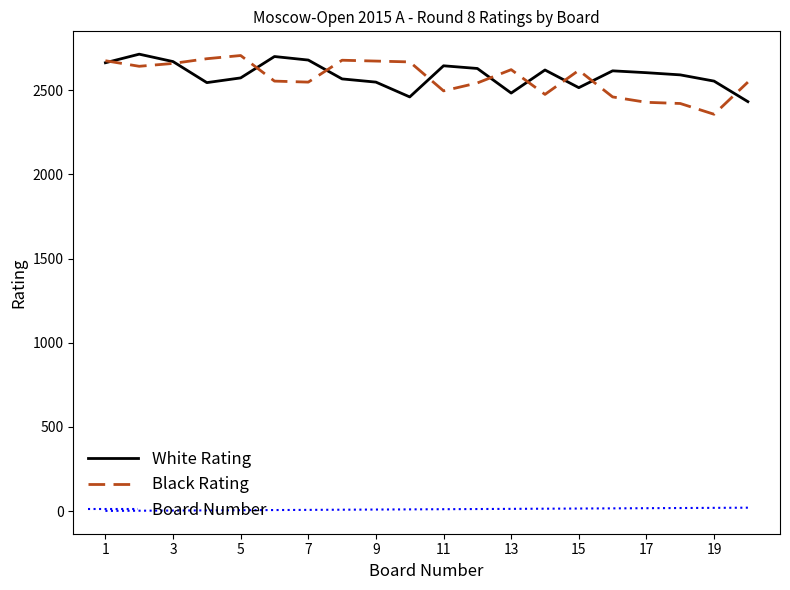

True or false: Black Rating and Board Number intersect in this chart.

False